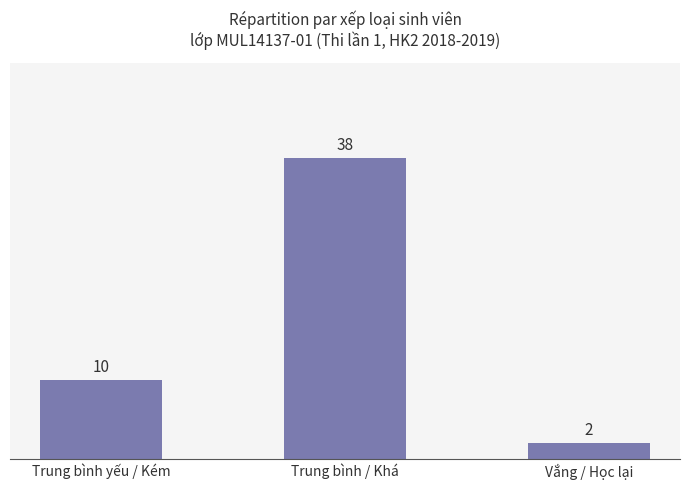

How many series are shown in this chart?

1